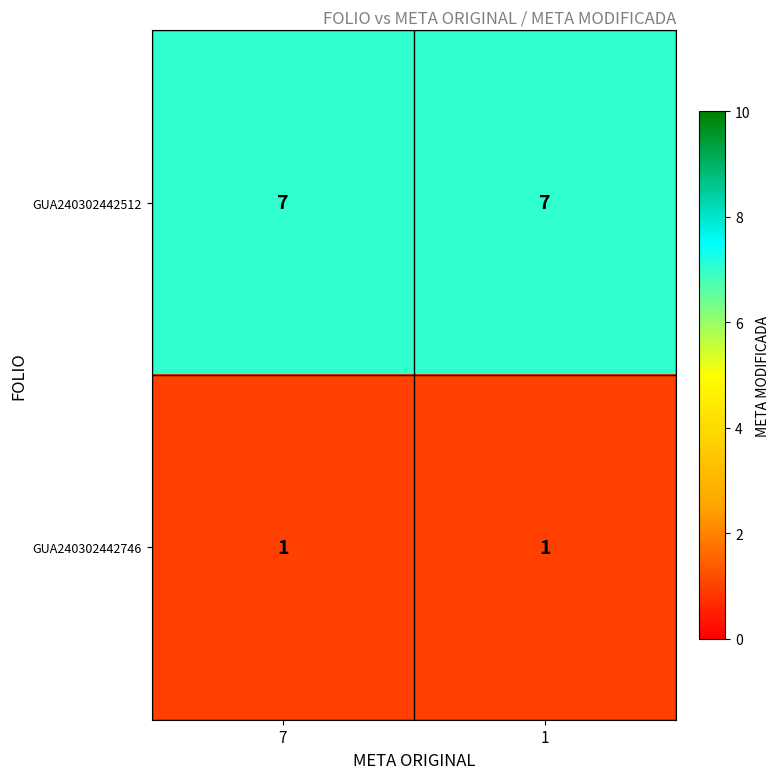

Reading left to right, extract all data points from this chart.

GUA240302442512: 7=7	1=7
GUA240302442746: 7=1	1=1